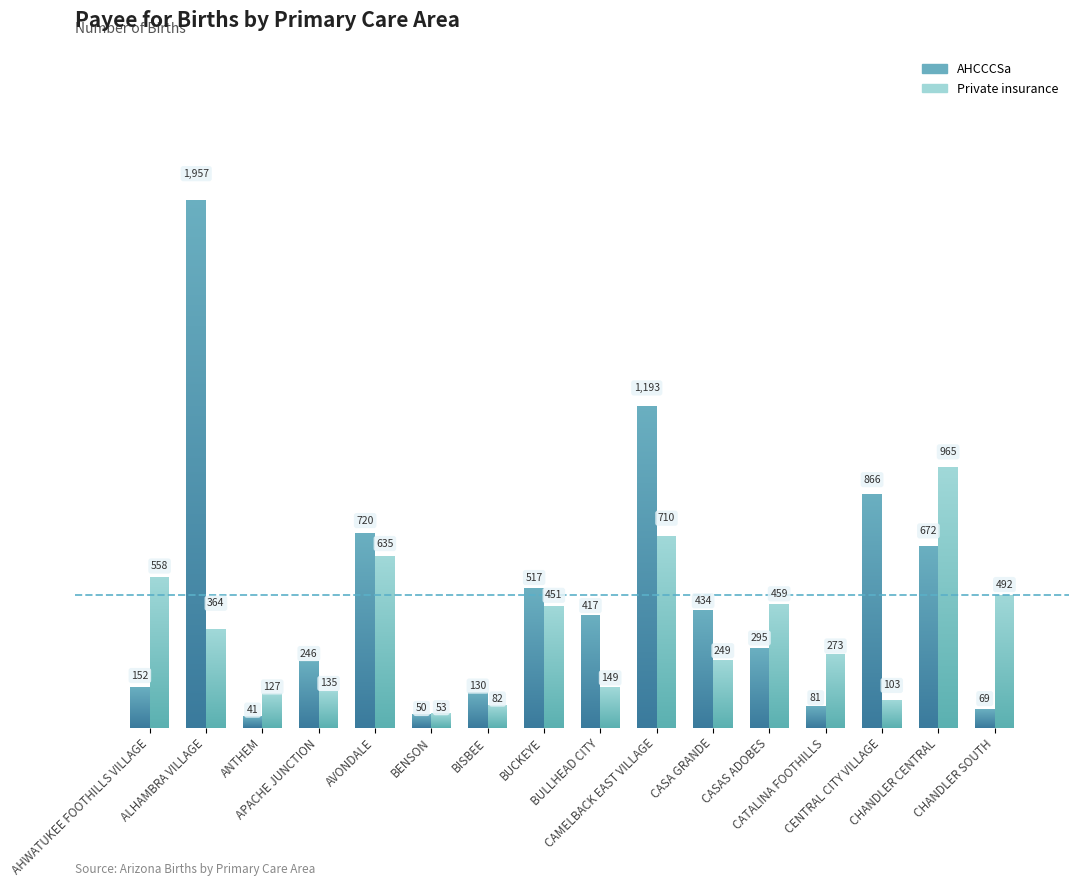

What is the average value of the Private insurance series?

363